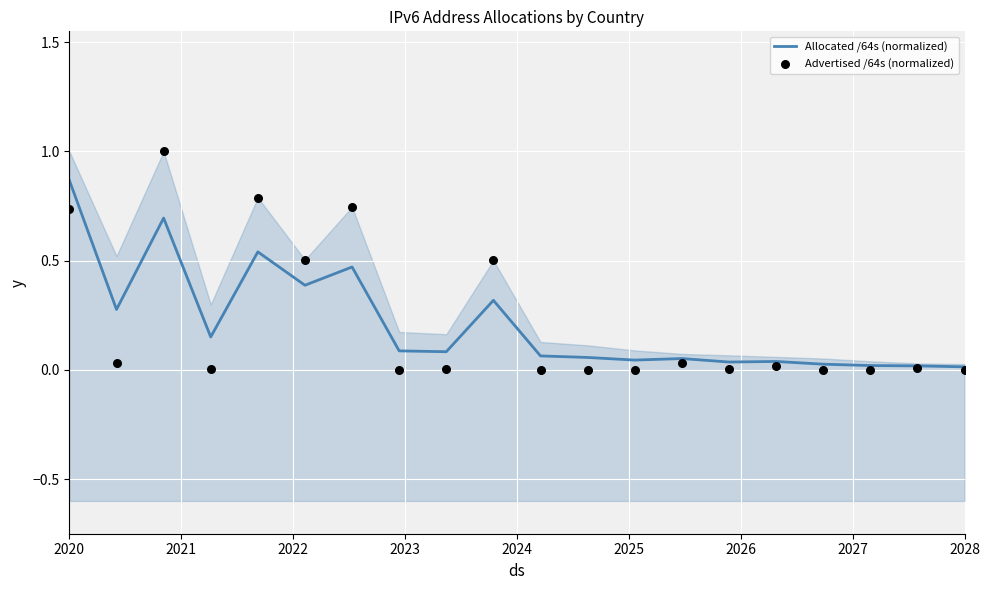

Which series has the widest spread of Y values?

Advertised /64s (normalized)